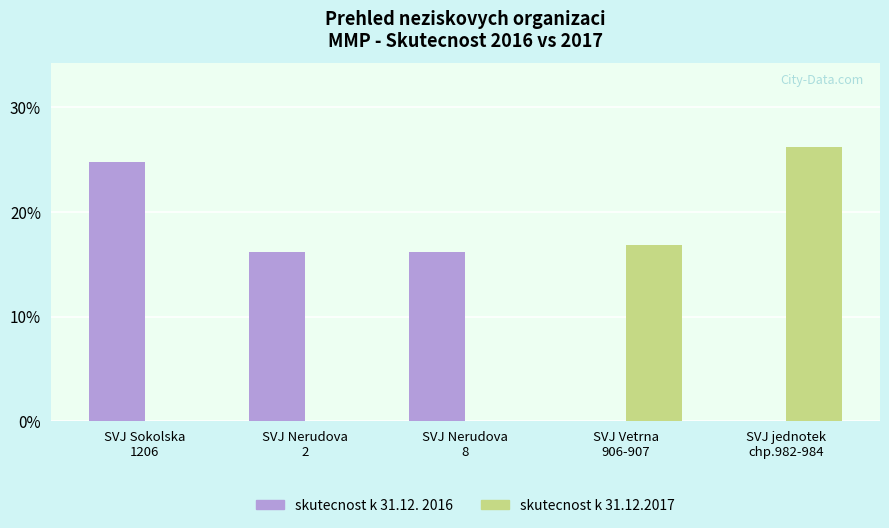

What is the sum of all skutecnost k 31.12. 2016 values?

57.0